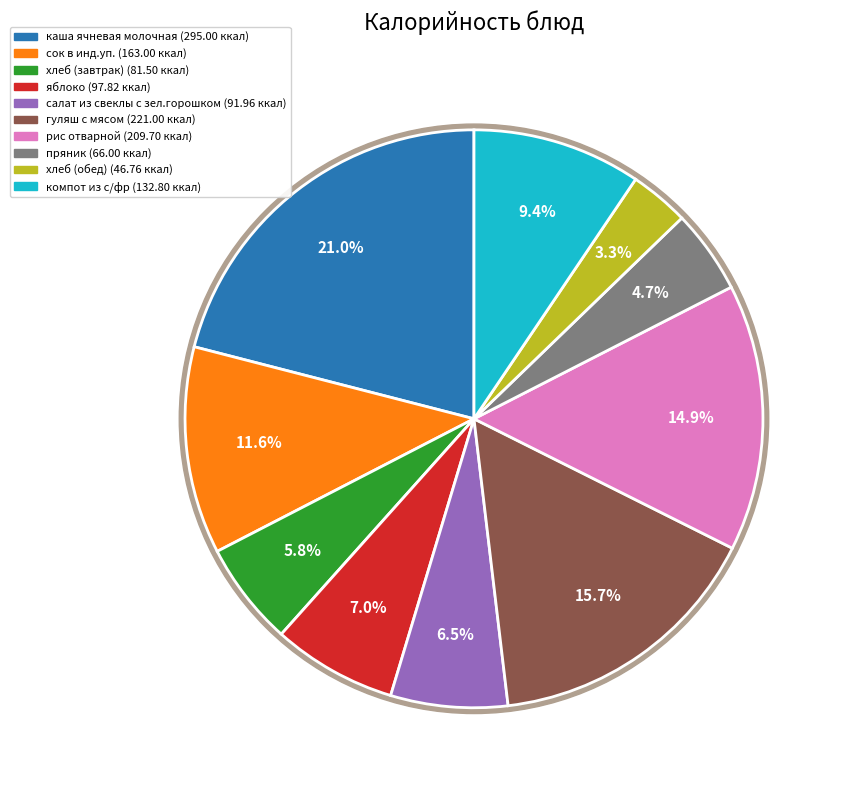

Approximately how many times larger is the value at пряник compared to рис отварной?

0.3